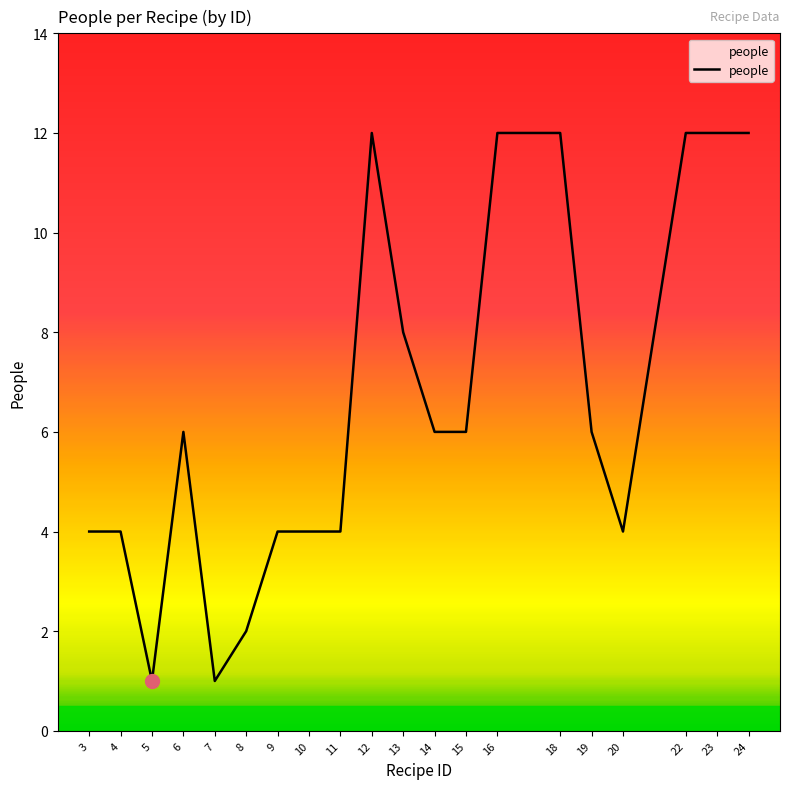

What is the maximum value shown in the chart?

12